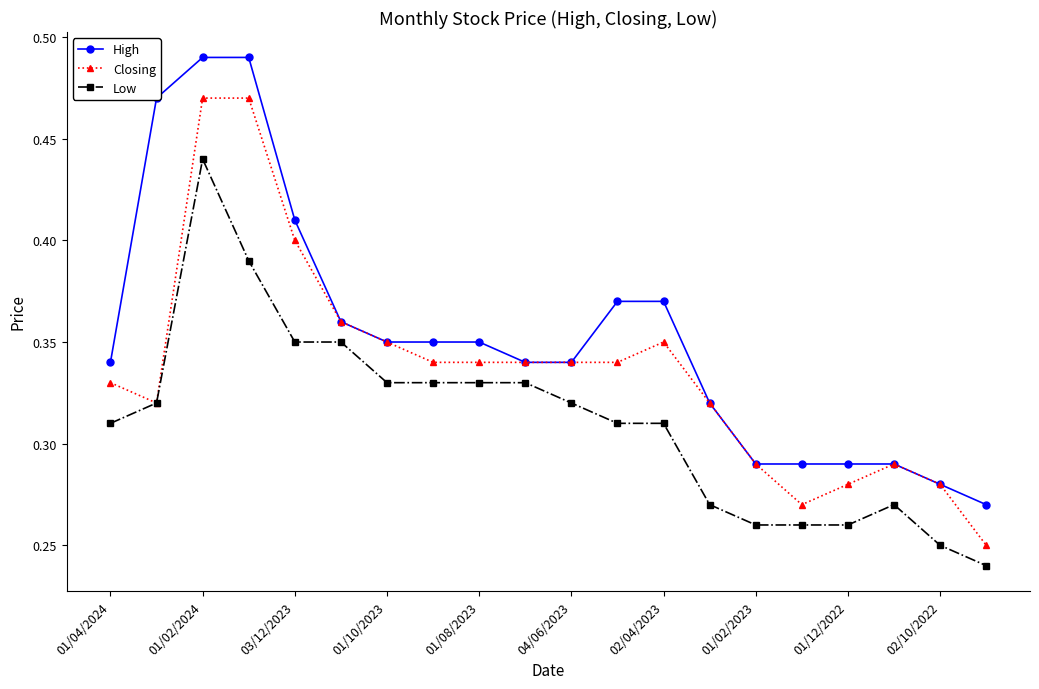

At how many categories does at least one series exceed 0?

20